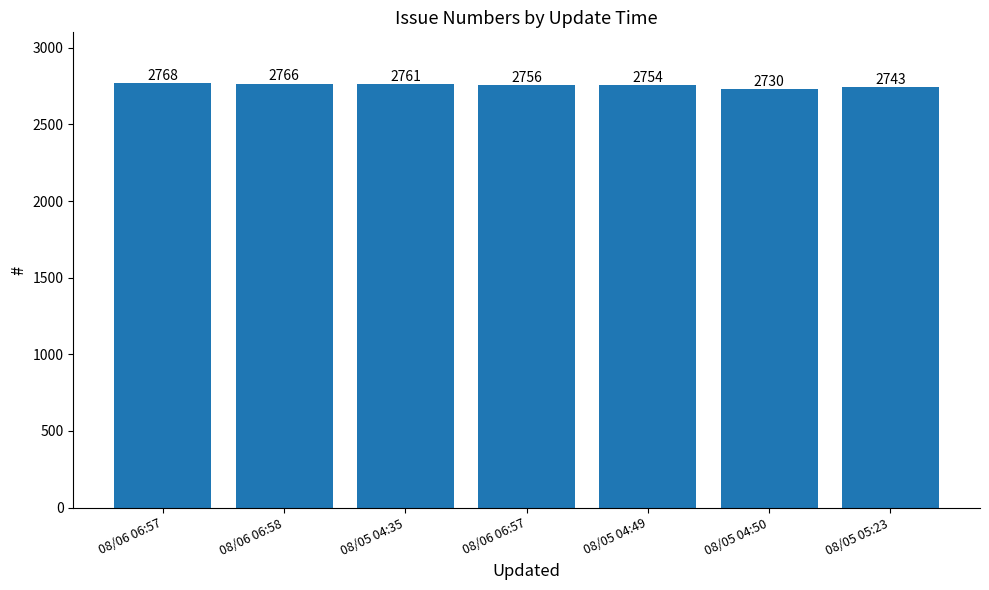

Reading left to right, list all the values displayed in this chart.

2768	2766	2761	2756	2754	2730	2743